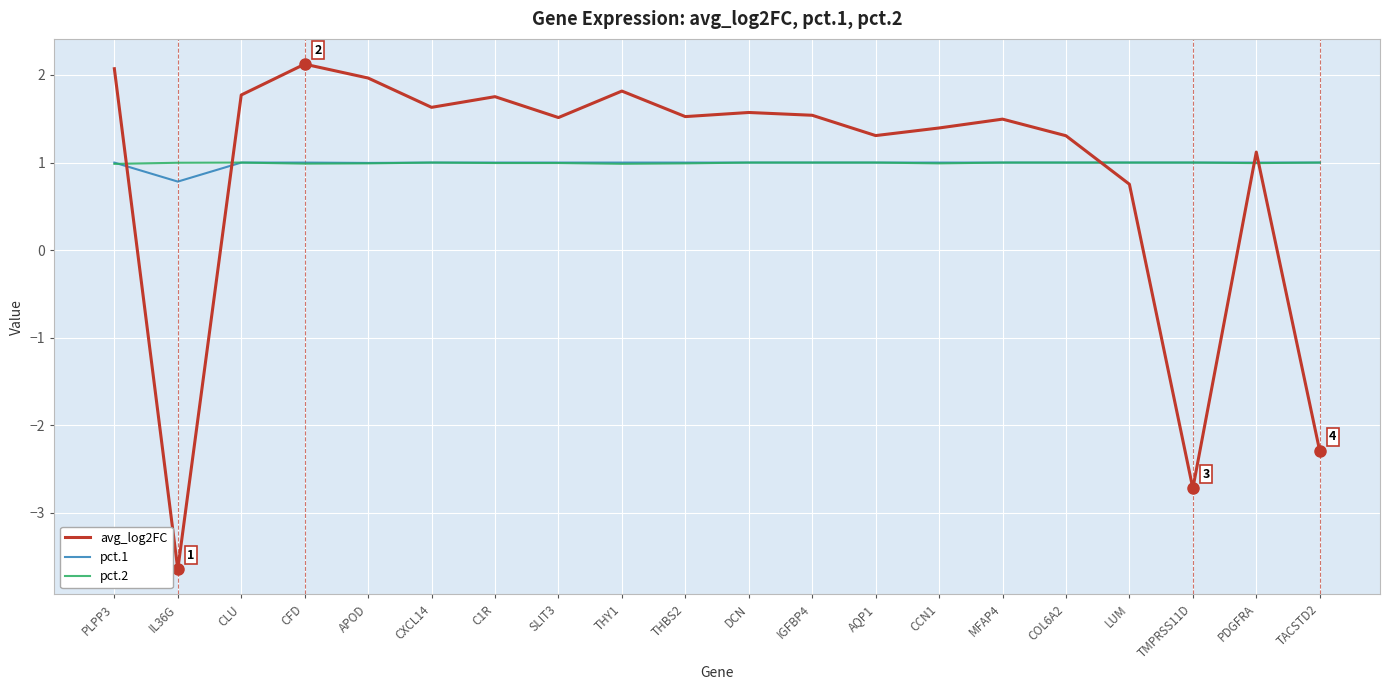

Is it true that pct.1 equals 0.5 at C1R?

False